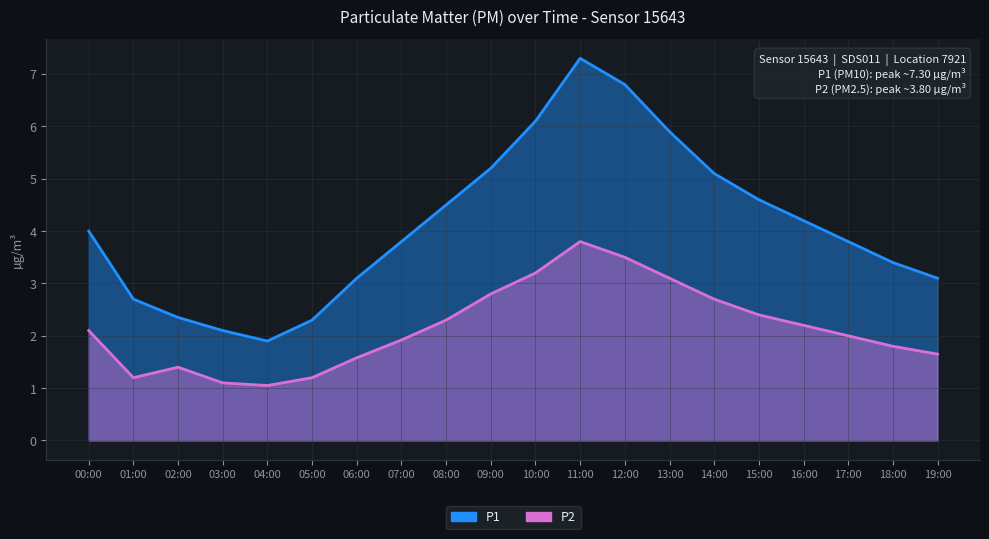

Reading left to right, list all the values displayed in this chart.

P1: 00:00=4.0	01:00=2.7	02:00=2.4	03:00=2.1	04:00=1.9	05:00=2.3	06:00=3.1	07:00=3.8	08:00=4.5	09:00=5.2	10:00=6.1	11:00=7.3	12:00=6.8	13:00=5.9	14:00=5.1	15:00=4.6	16:00=4.2	17:00=3.8	18:00=3.4	19:00=3.1
P2: 00:00=2.1	01:00=1.2	02:00=1.4	03:00=1.1	04:00=1.1	05:00=1.2	06:00=1.6	07:00=1.9	08:00=2.3	09:00=2.8	10:00=3.2	11:00=3.8	12:00=3.5	13:00=3.1	14:00=2.7	15:00=2.4	16:00=2.2	17:00=2.0	18:00=1.8	19:00=1.6